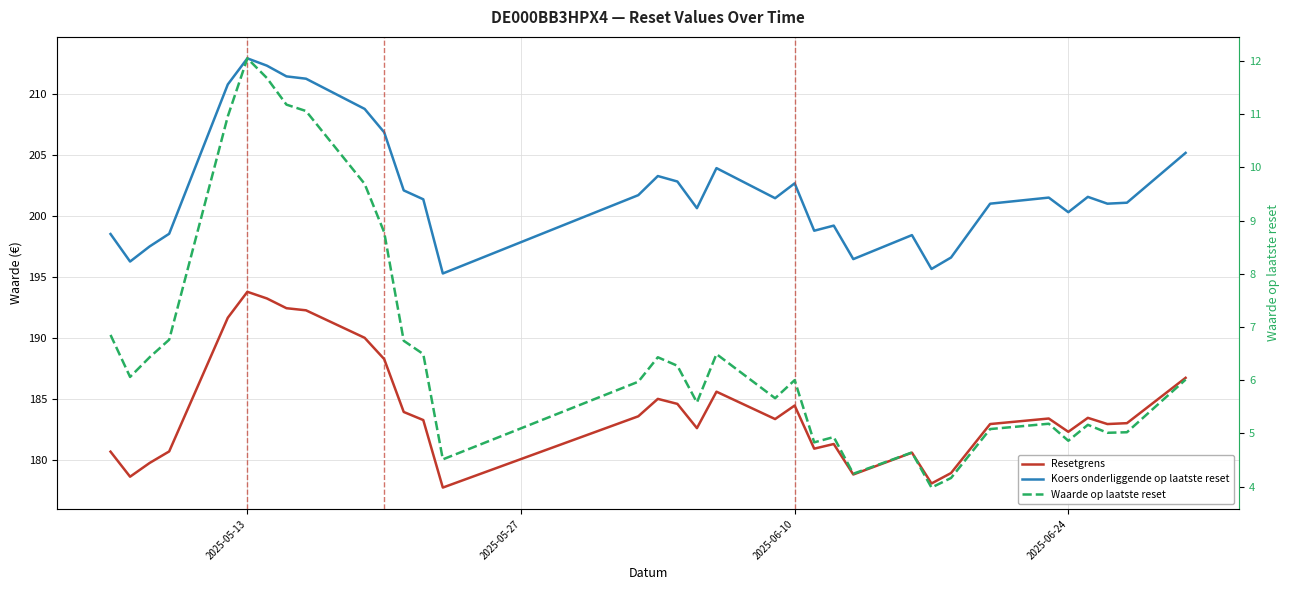

How many series are shown in this chart?

3